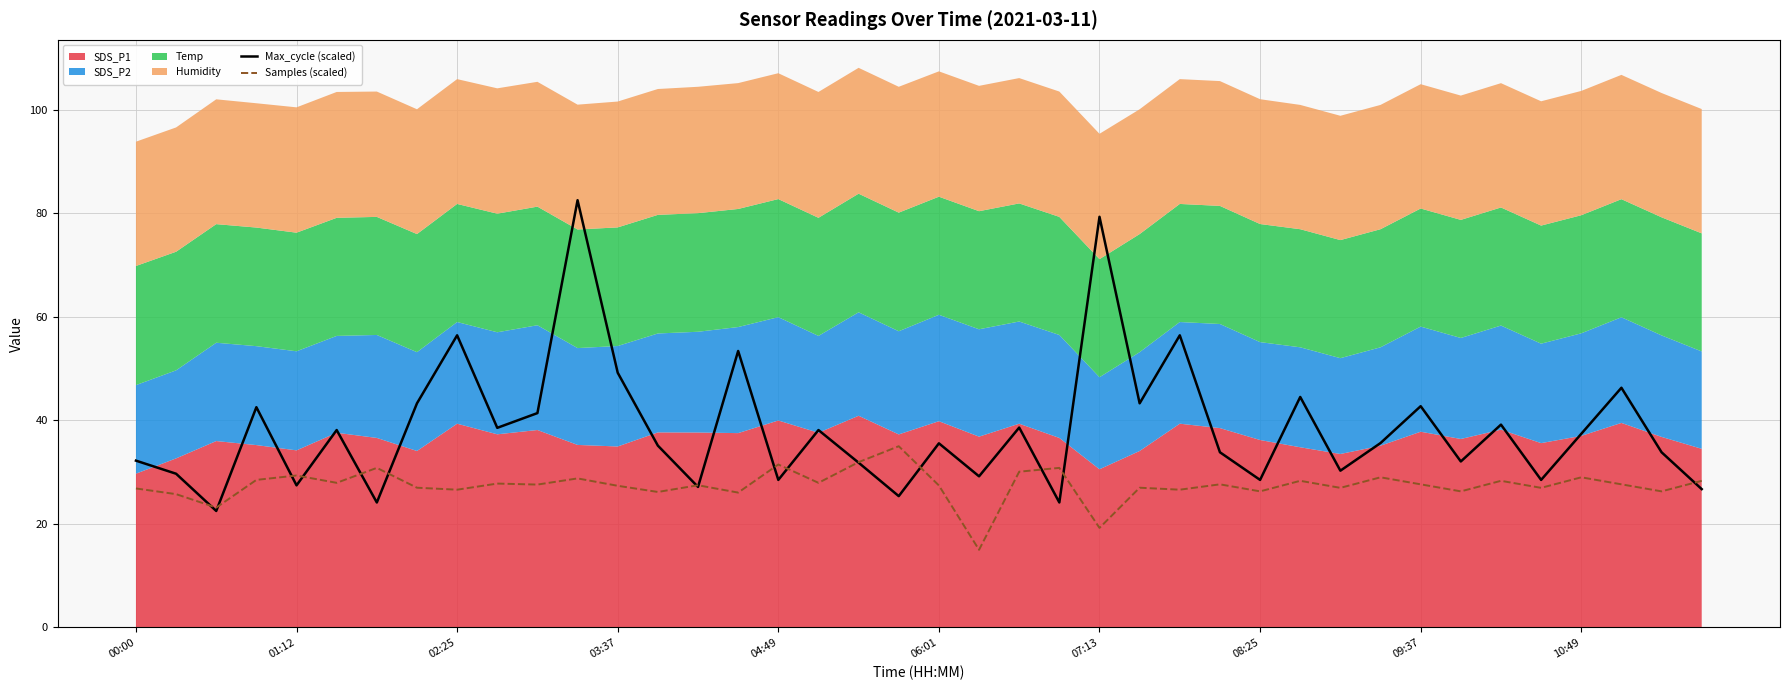

The Samples (scaled) series shows 29.0 at 10:49. True or false?

True